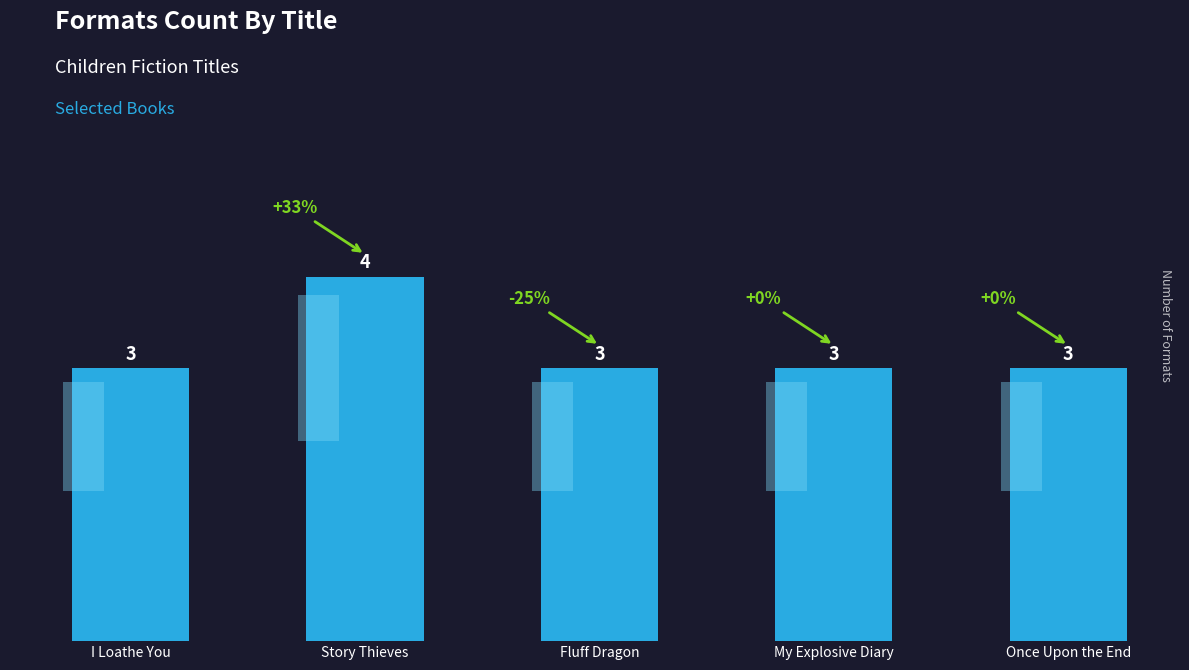

How many bars are there in total?

5